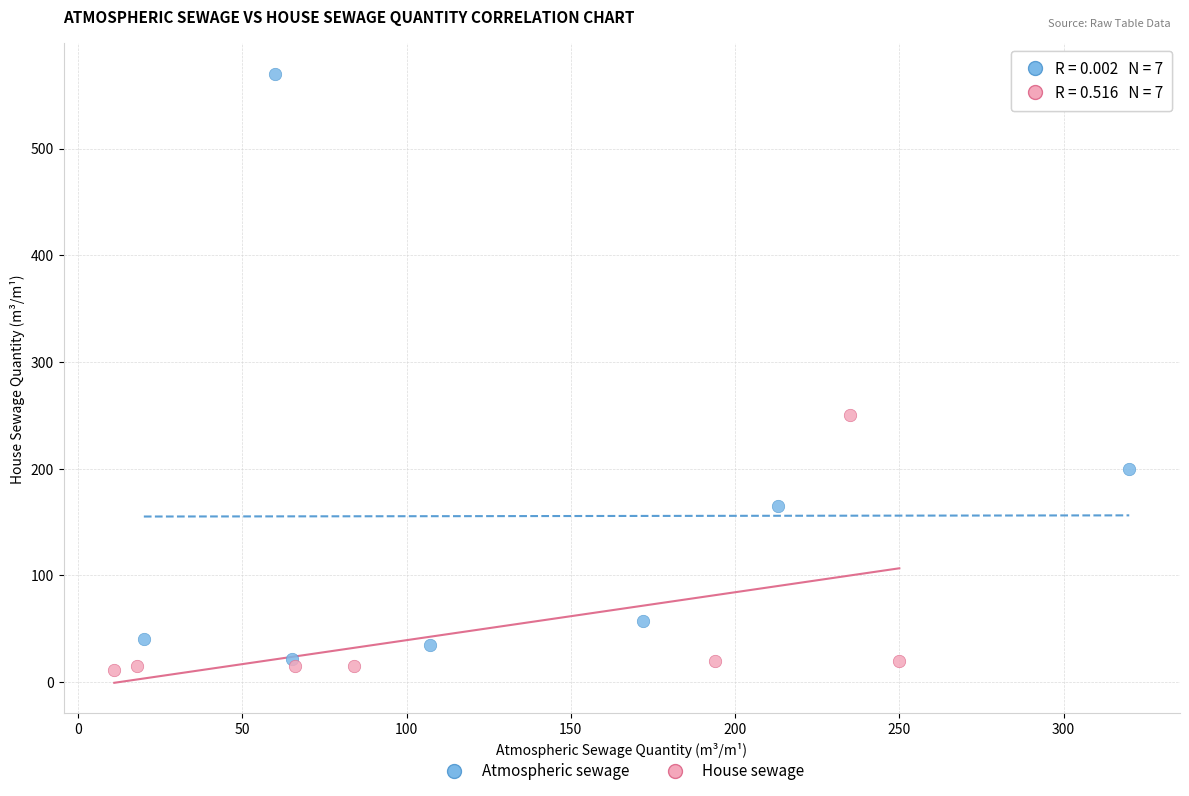

Which series contains the highest Y value?

Atmospheric sewage